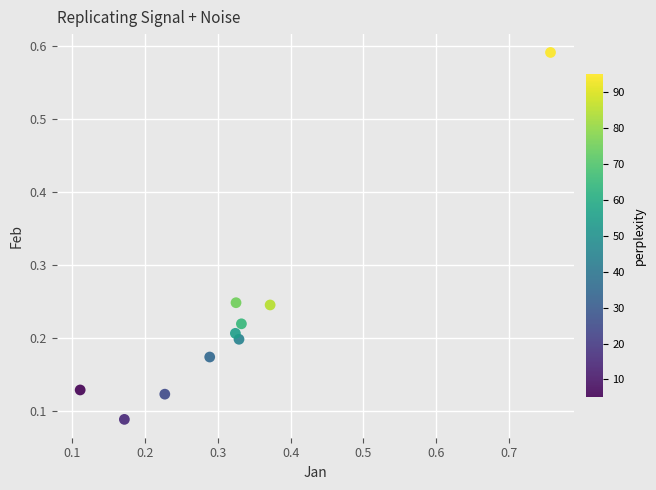

What is the average X value?

0.3